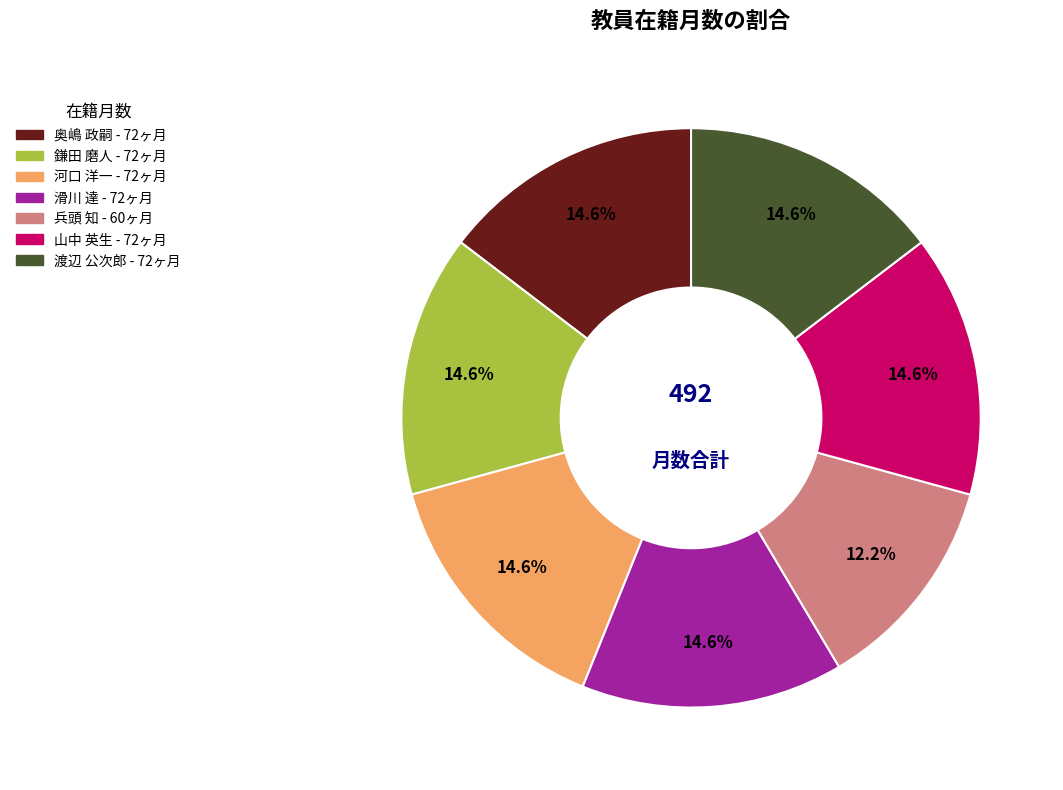

Which category has the smallest portion of the pie?

兵頭 知